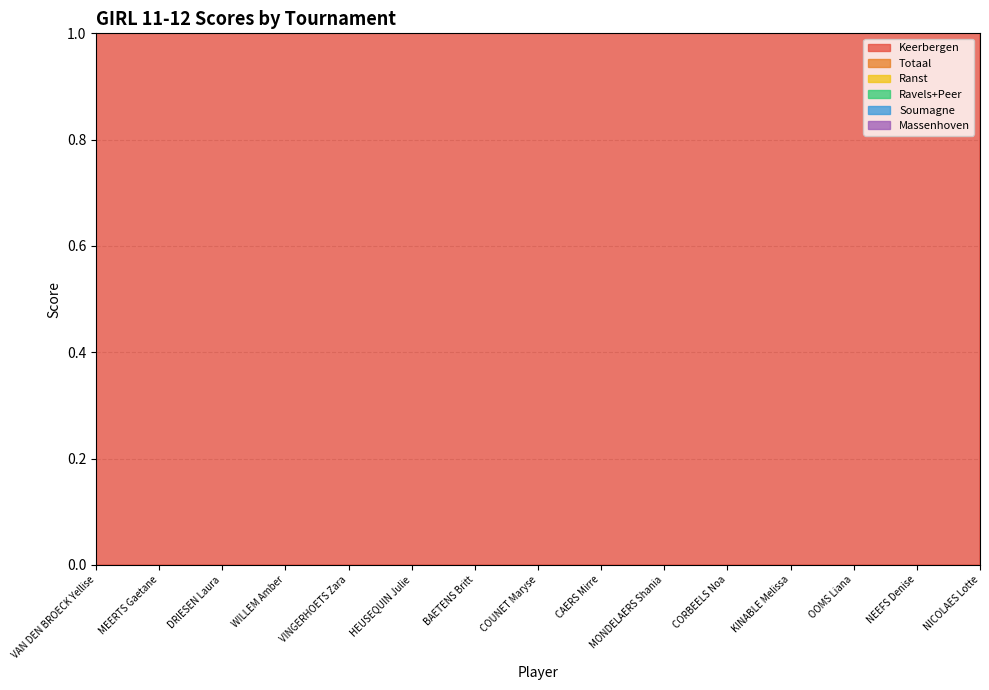

True or false: Totaal and Massenhoven intersect in this chart.

False